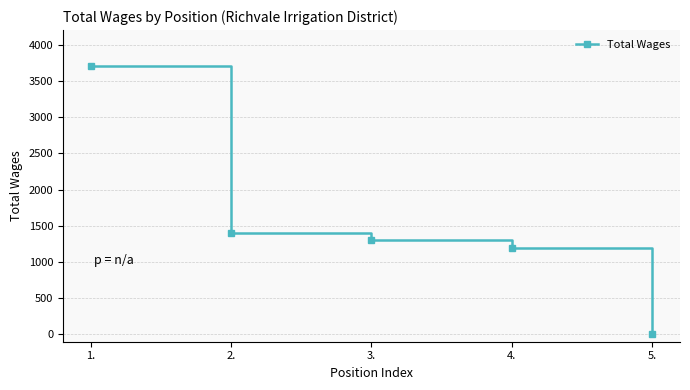

How many positive values are there?

4